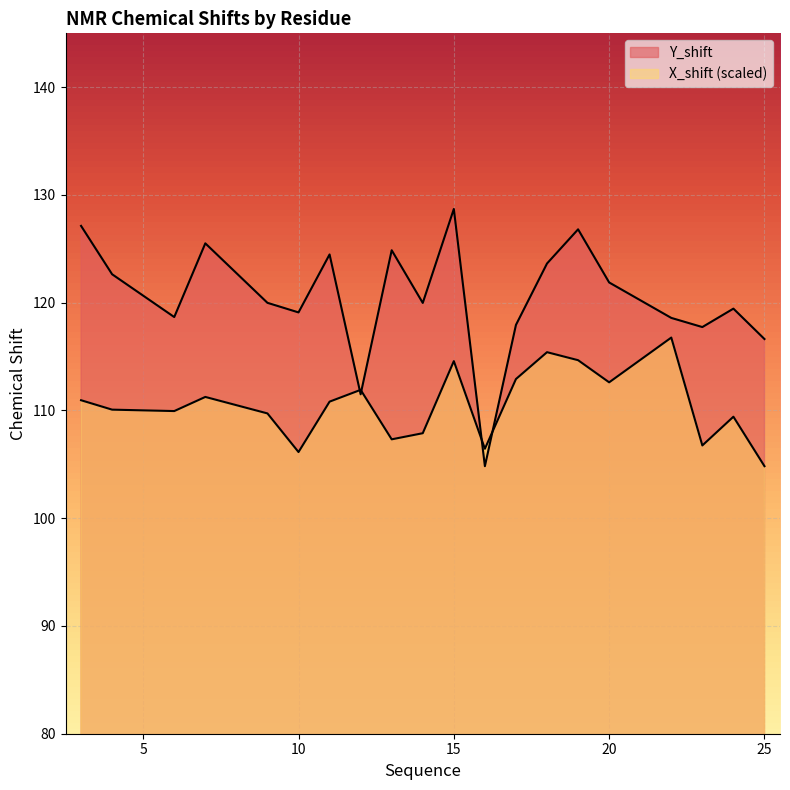

What is the minimum value shown in the chart?

104.8